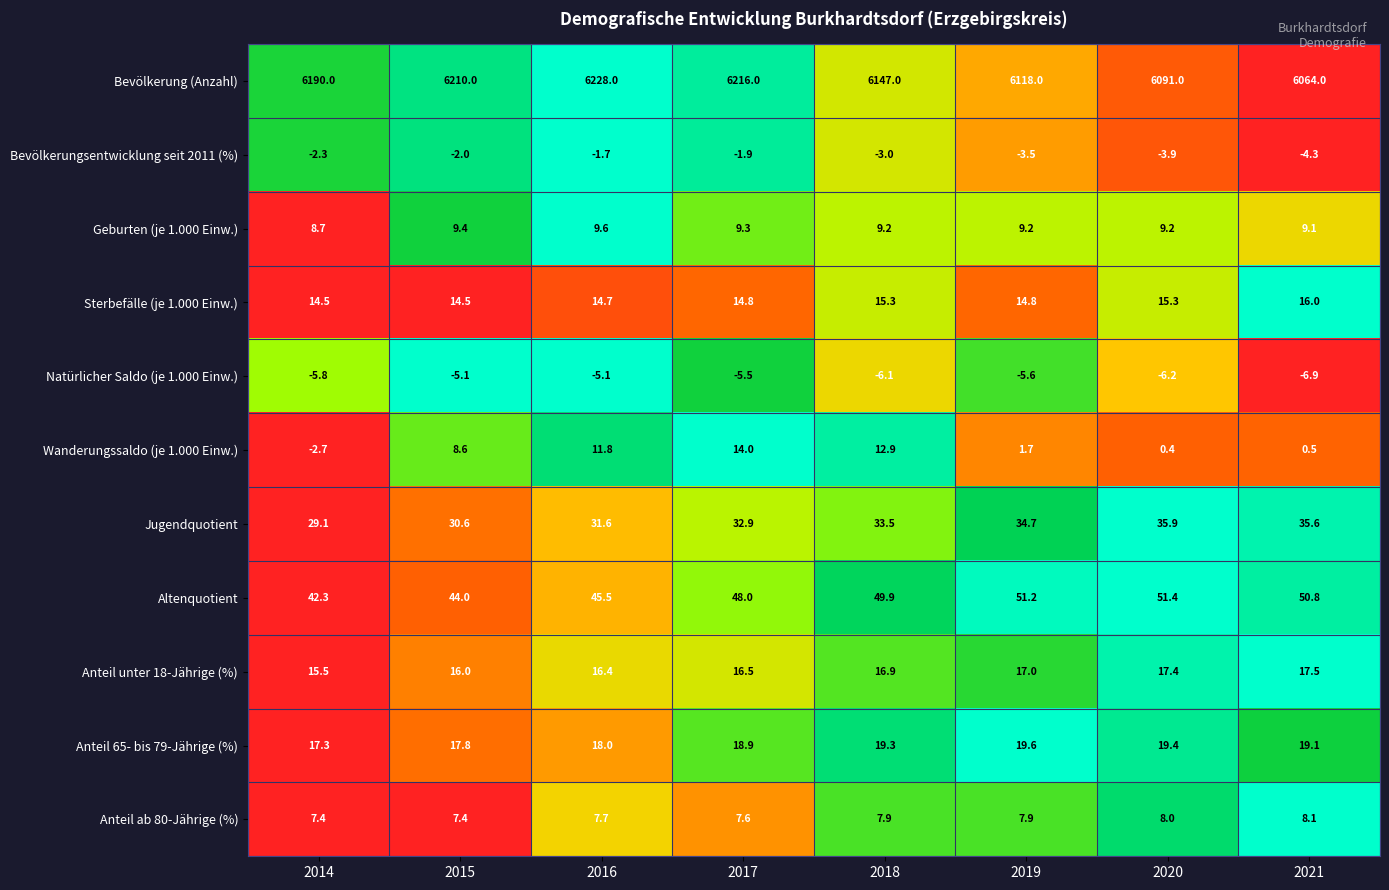

What is the sum of the Sterbefälle (je 1.000 Einw.) values at 2017 and 2019?

29.6